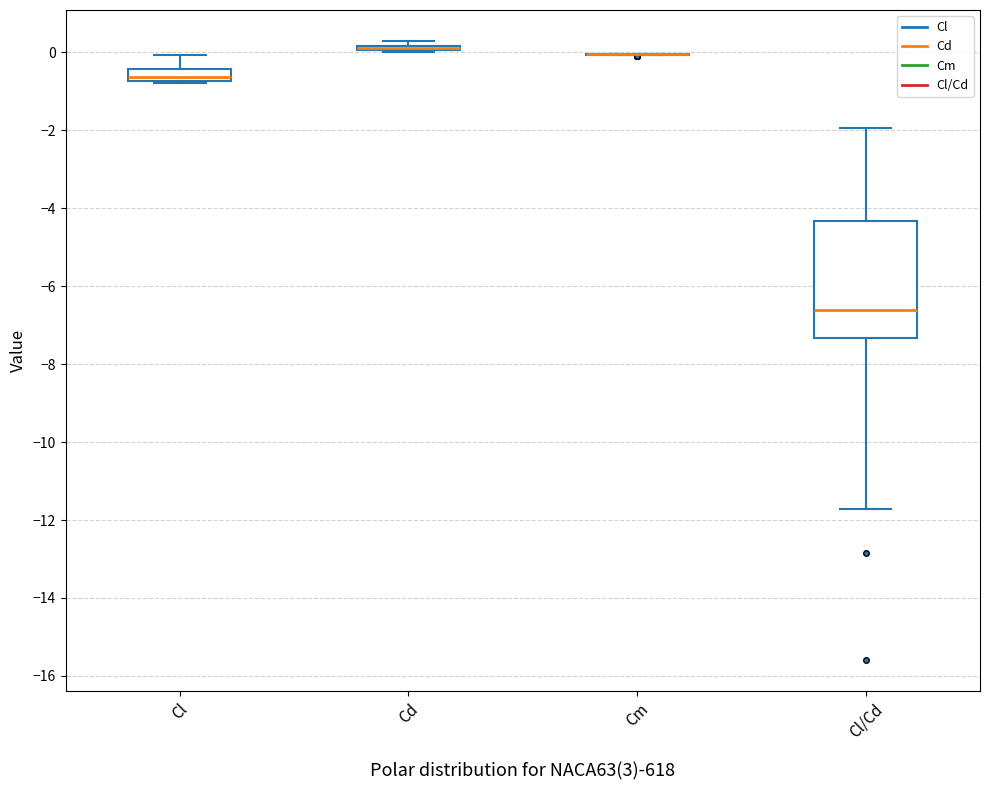

Reading left to right, transcribe this box plot: for each box, give where its median line is, the range the box spans, and where its two whiskers end, as read against the y-axis. The values are not printed on the chart, so give them approximately, as read against the axis.

Cl: median -0.6, box -0.8 to -0.4, whiskers -0.8 to 0.0
Cd: box collapsed to a line at 0.2, whiskers 0.0 to 0.2
Cm: box collapsed to a line at 0.0, whiskers 0.0 to 0.0
Cl/Cd: median -6.6, box -7.4 to -4.4, whiskers -11.8 to -2.0